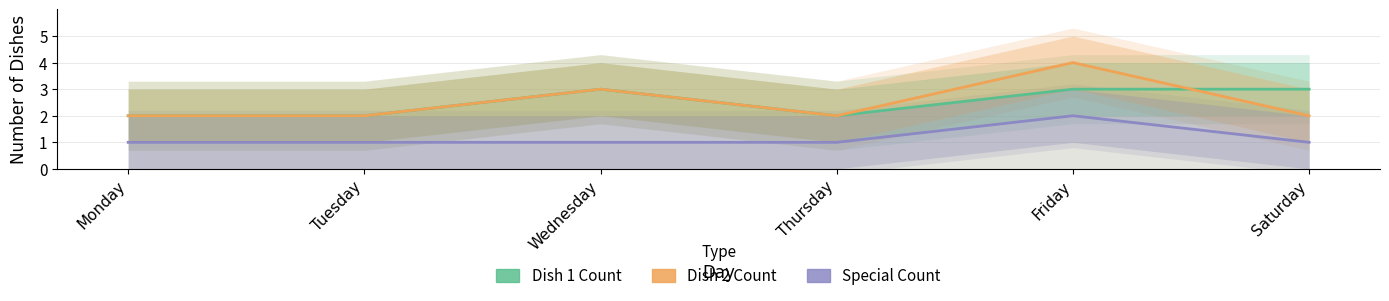

What is the spread (max minus min) of values at Friday?

2